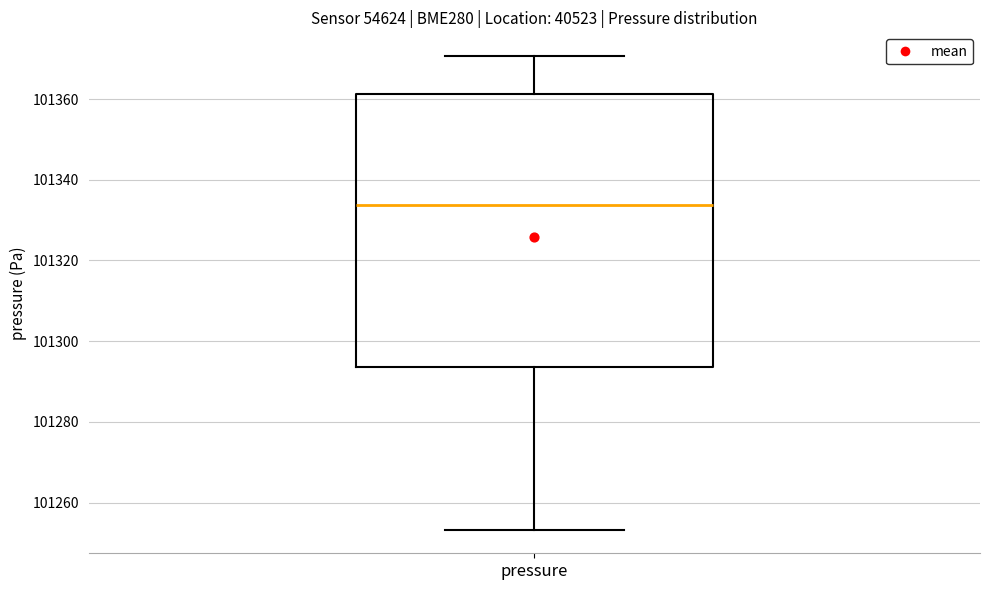

Read this box plot against the y-axis: the position of the median line, the range covered by the box, and the ends of both whiskers. The values are not printed on the chart, so give them approximately, as read against the axis.

median 101334, box 101294 to 101362, whiskers 101254 to 101370